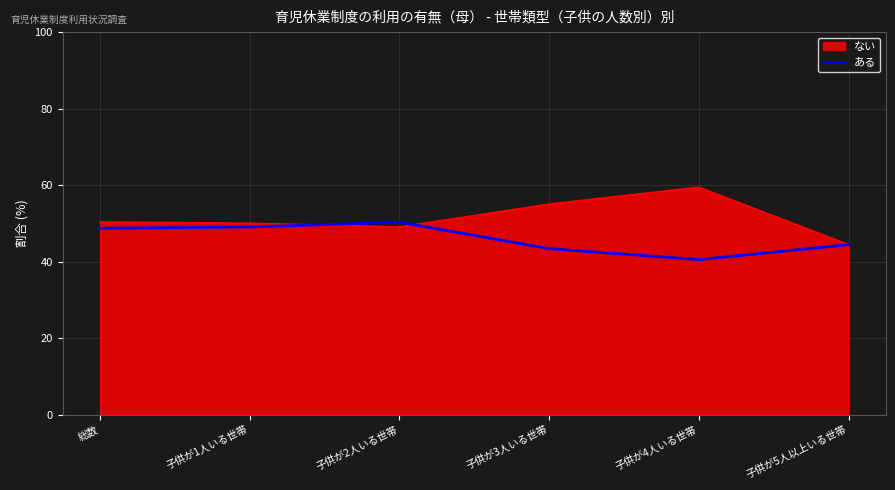

The ある series shows 25.9 at 子供が2人いる世帯. True or false?

False